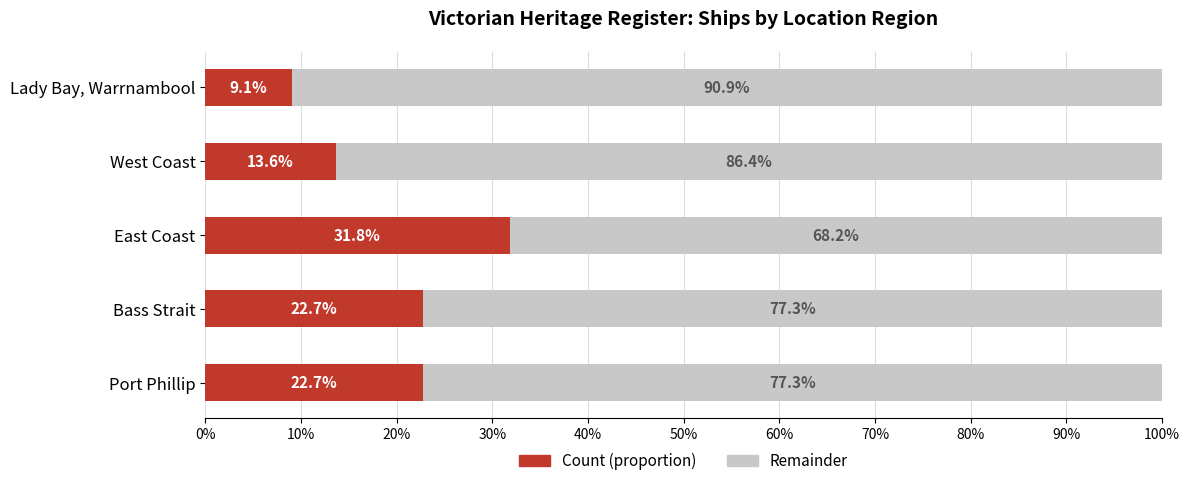

What is the total value across all series at Bass Strait?

100.0